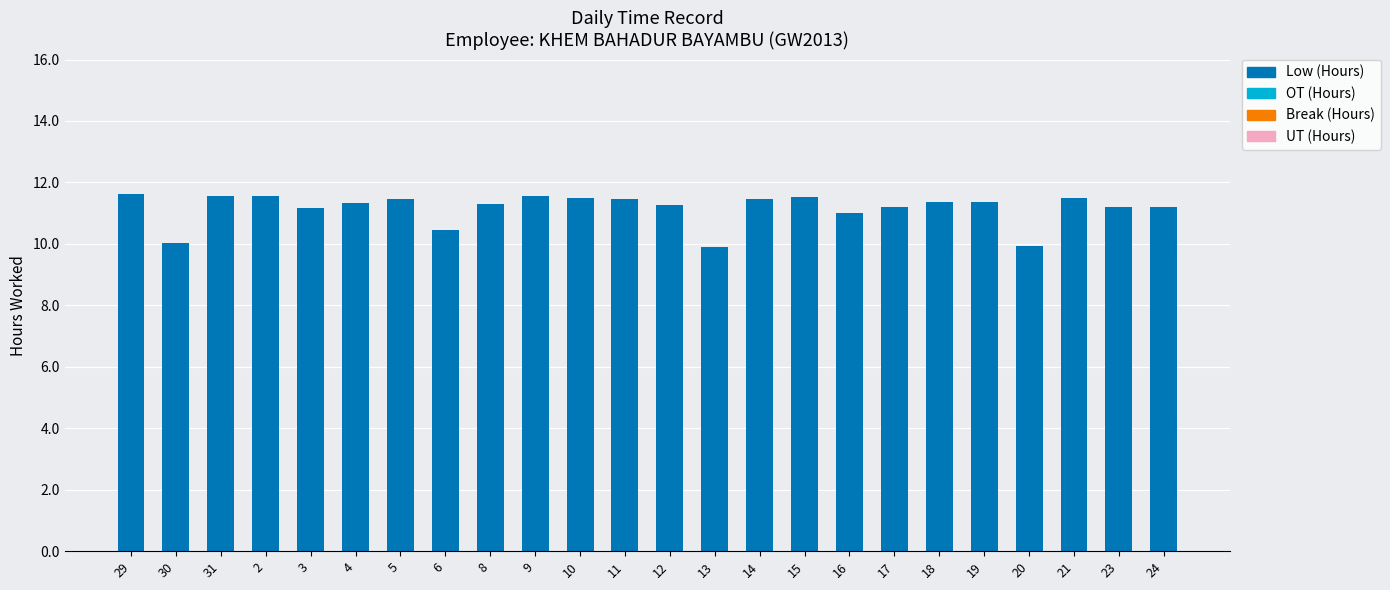

What is the label of the 2nd bar from the right?

23